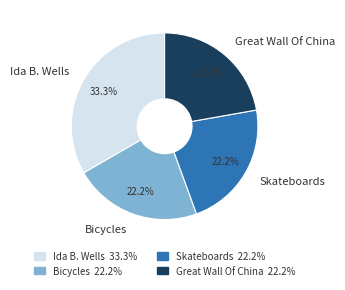

The Bicycles slice represents 22% of the pie. True or false?

True